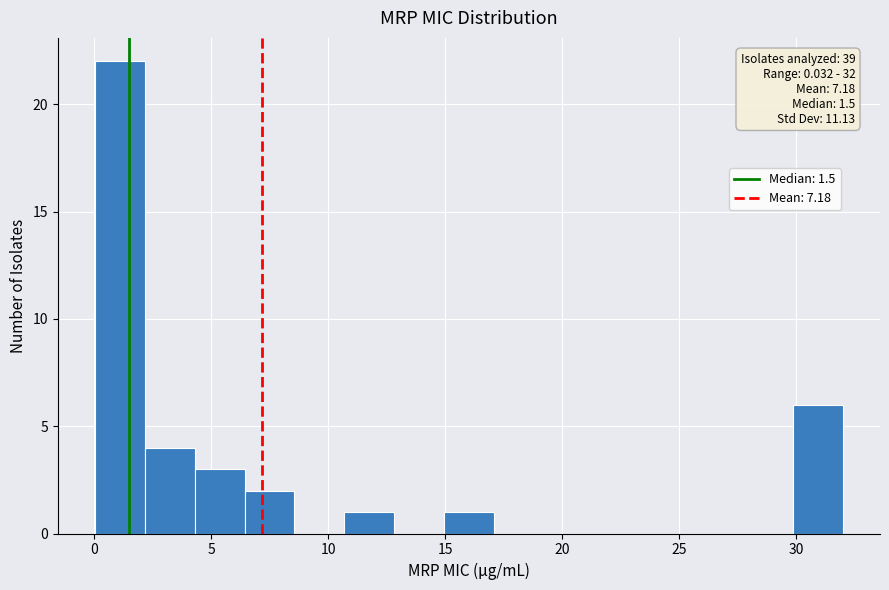

Over which range of the x-axis is the bar tallest?

0.0 to 2.0